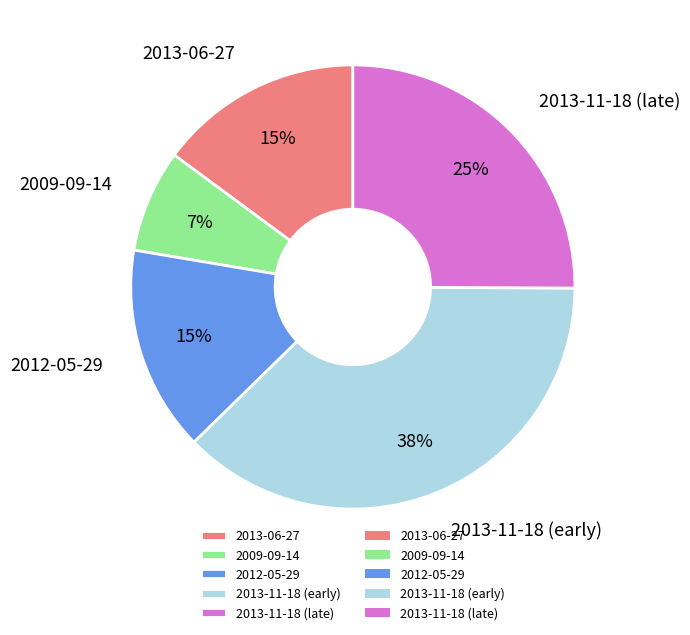

Which category has the smallest portion of the pie?

2009-09-14